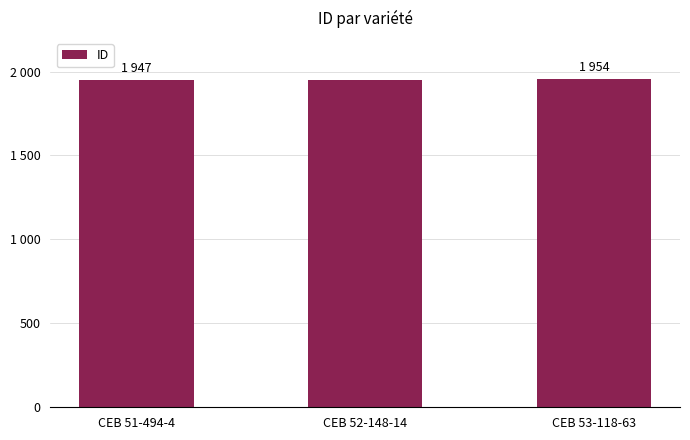

Reading left to right, what are all the values shown in this chart?

CEB 51-494-4=1947	CEB 52-148-14=1952	CEB 53-118-63=1954